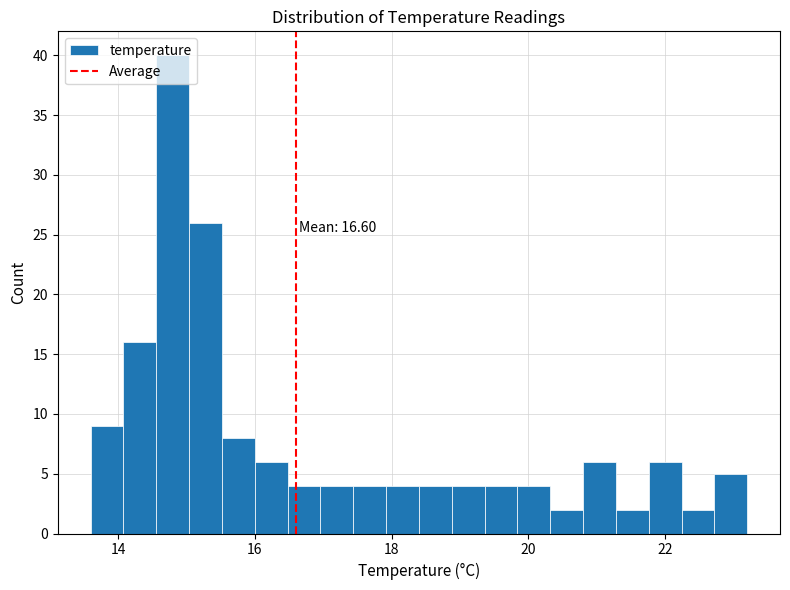

Read against the x-axis, roughly where is the centre of the tallest bar?

14.8